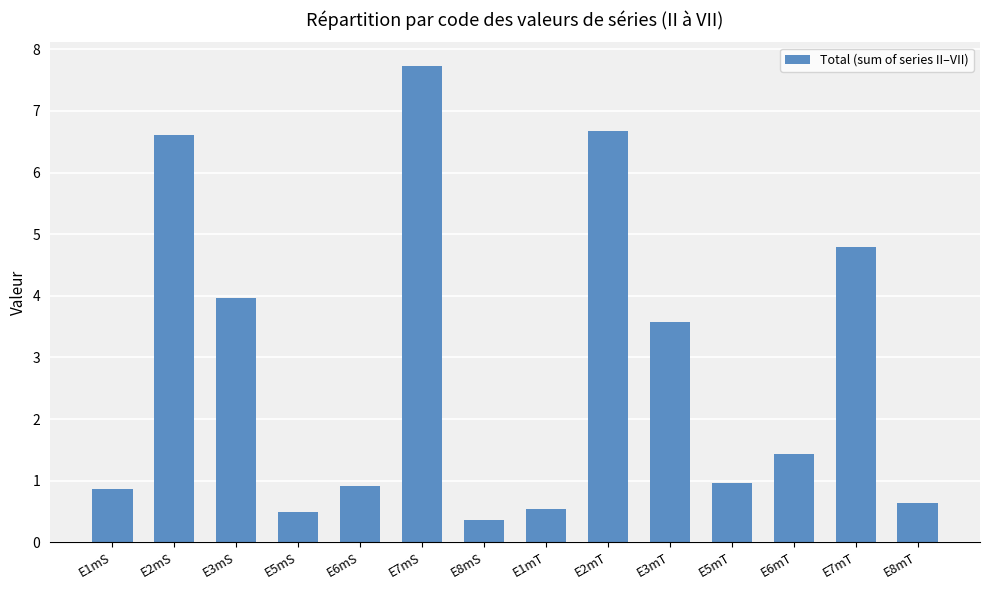

Reading left to right, extract all data points from this chart.

E1mS=0.9	E2mS=6.6	E3mS=4.0	E5mS=0.5	E6mS=0.9	E7mS=7.7	E8mS=0.4	E1mT=0.5	E2mT=6.7	E3mT=3.6	E5mT=1.0	E6mT=1.4	E7mT=4.8	E8mT=0.6